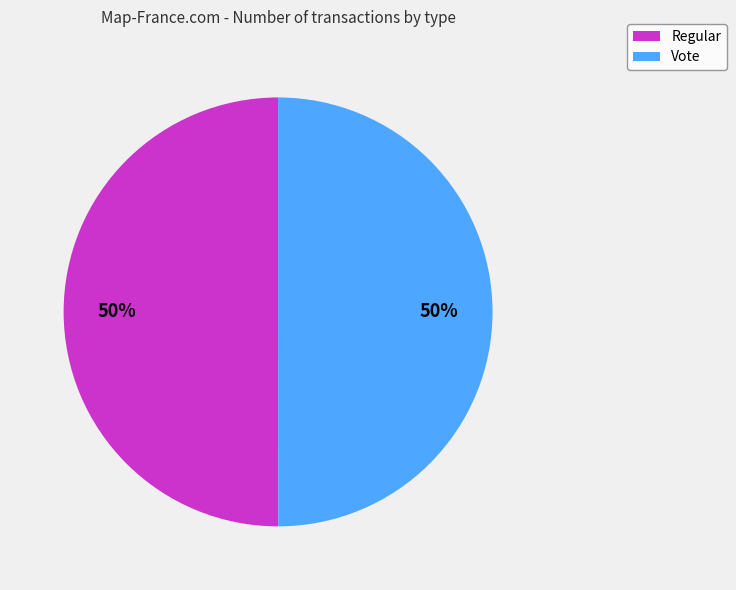

Combined, do Vote and Regular account for over 50%?

Yes